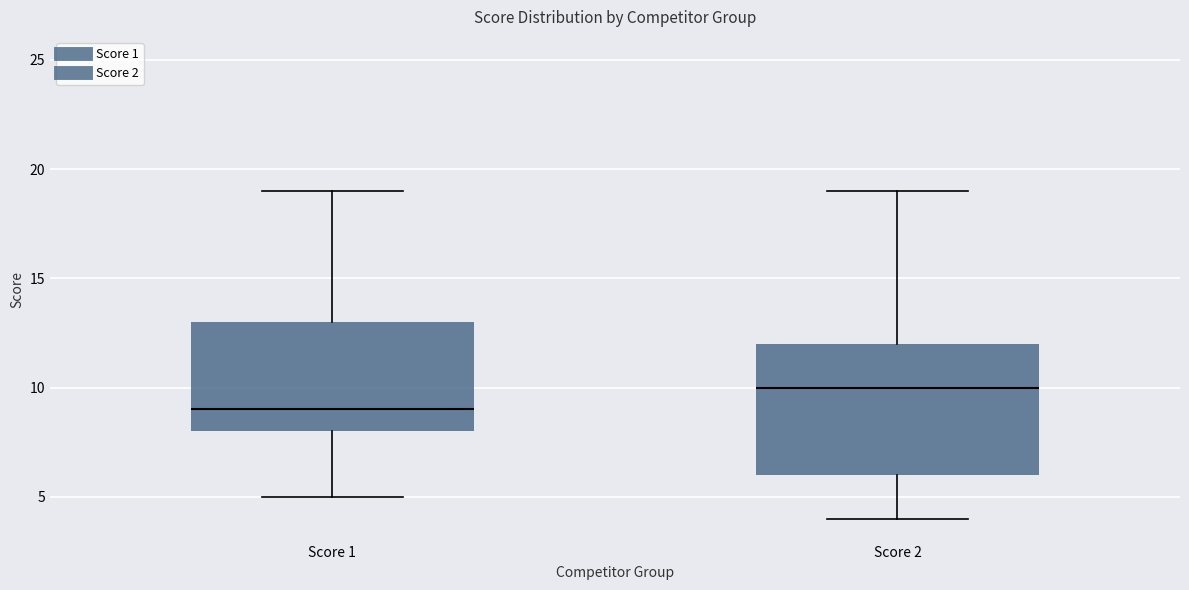

Comparing the boxes themselves (not the whiskers), which one is the tallest?

Score 2